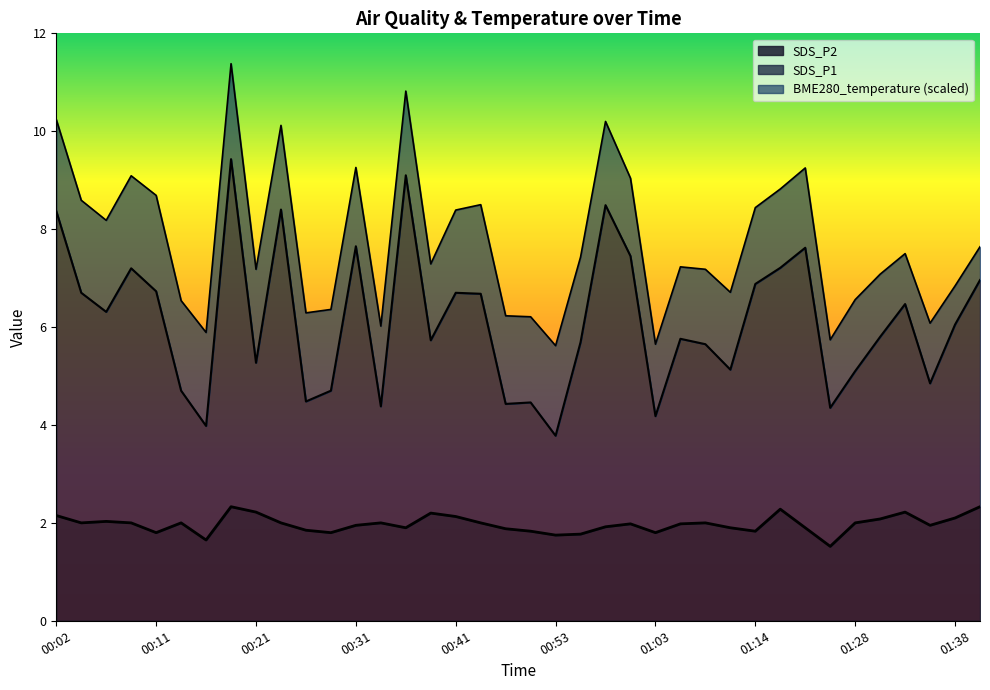

How many data points in SDS_P1 are less than 6?

19